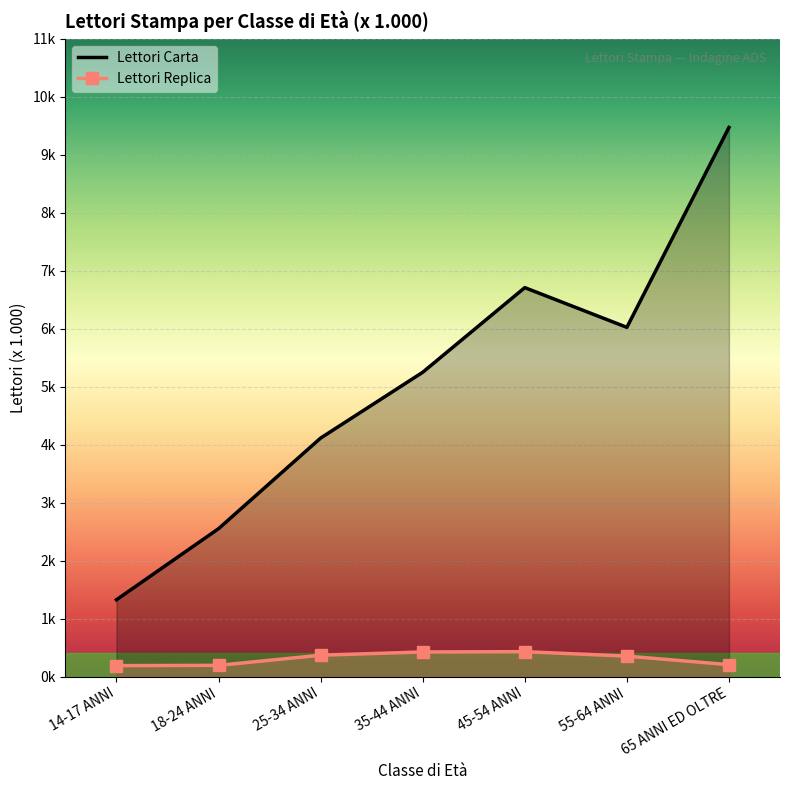

What is the difference between the maximum and minimum values in the Lettori Replica series?

241